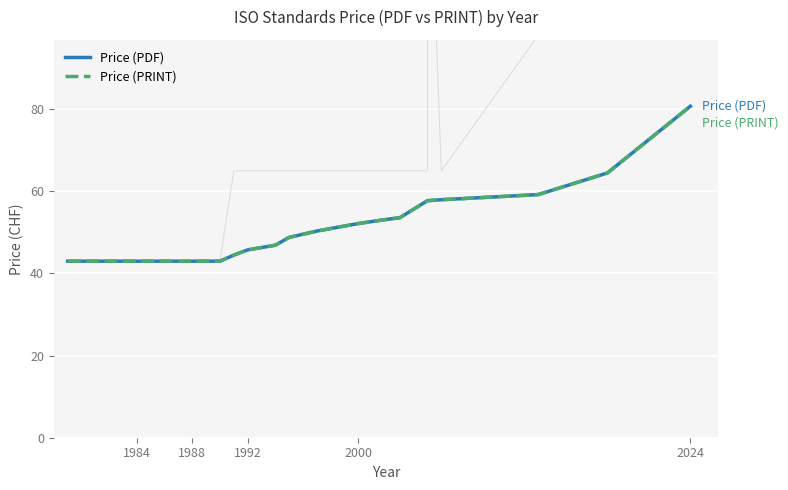

True or false: Price (PRINT) and Price (PDF) intersect in this chart.

False